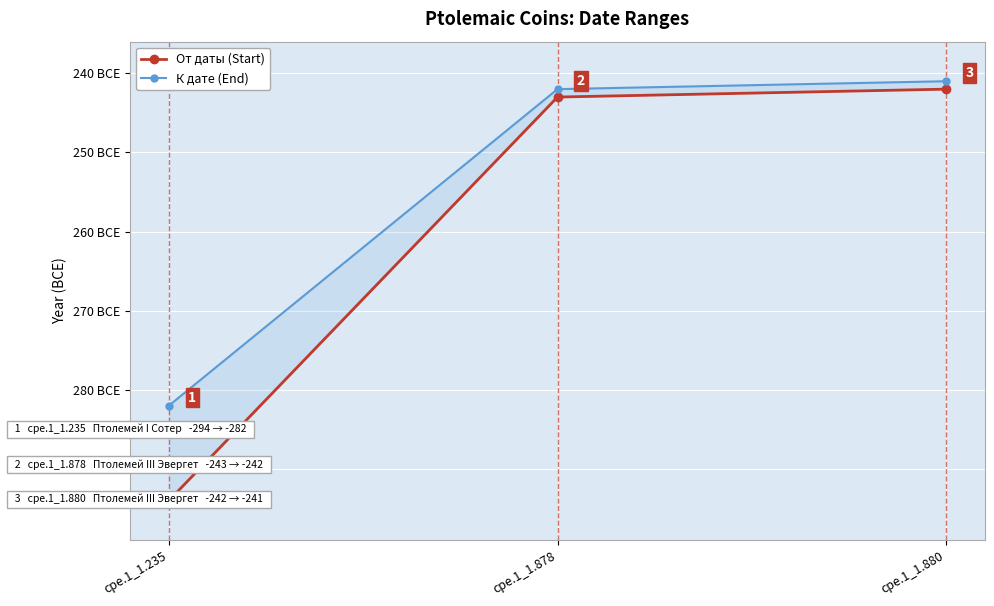

Reading right to left, extract all data points from this chart.

От даты (Start): -242	-243	-294
К дате (End): -241	-242	-282